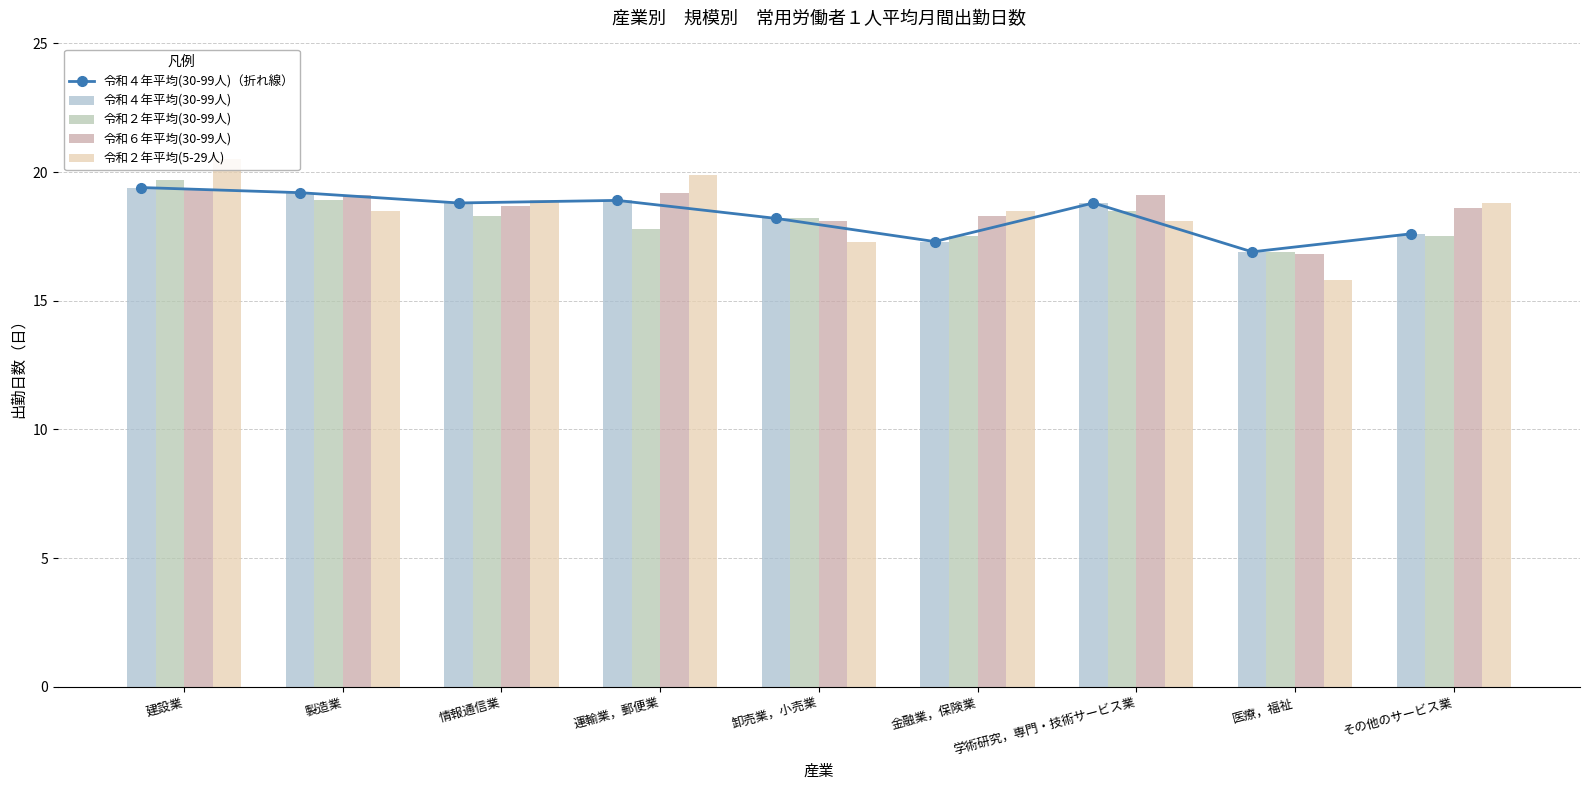

Between 卸売業，小売業 and 医療，福祉, which series saw the biggest shift?

令和２年平均(5-29人)